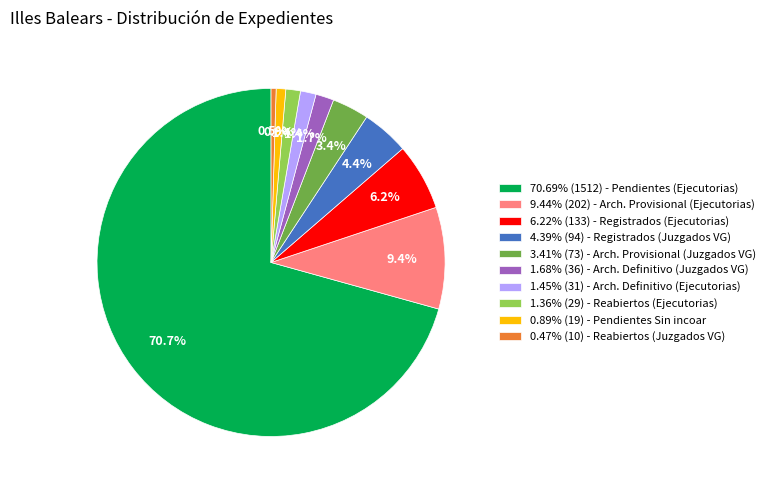

What percentage is NOT represented by 6.22% (133) - Registrados (Ejecutorias)?

93.8%